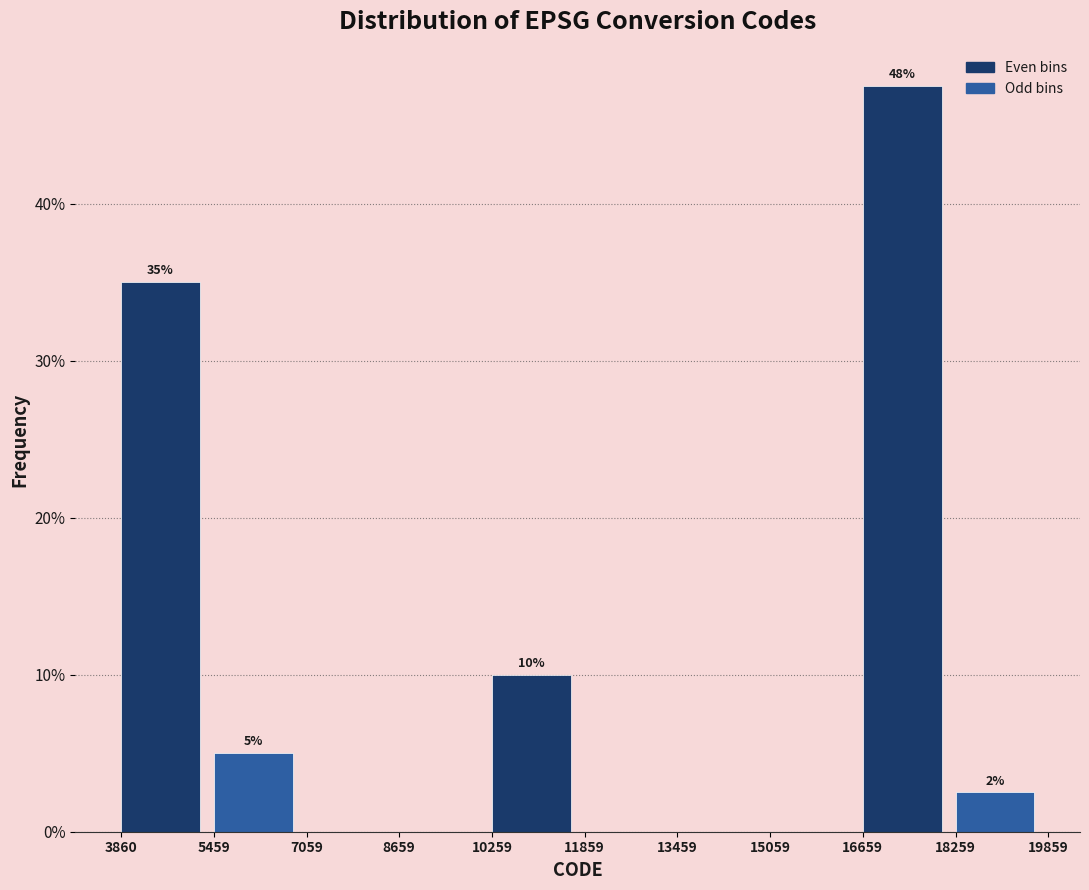

Over which range of the x-axis is the bar tallest?

16659 to 18259